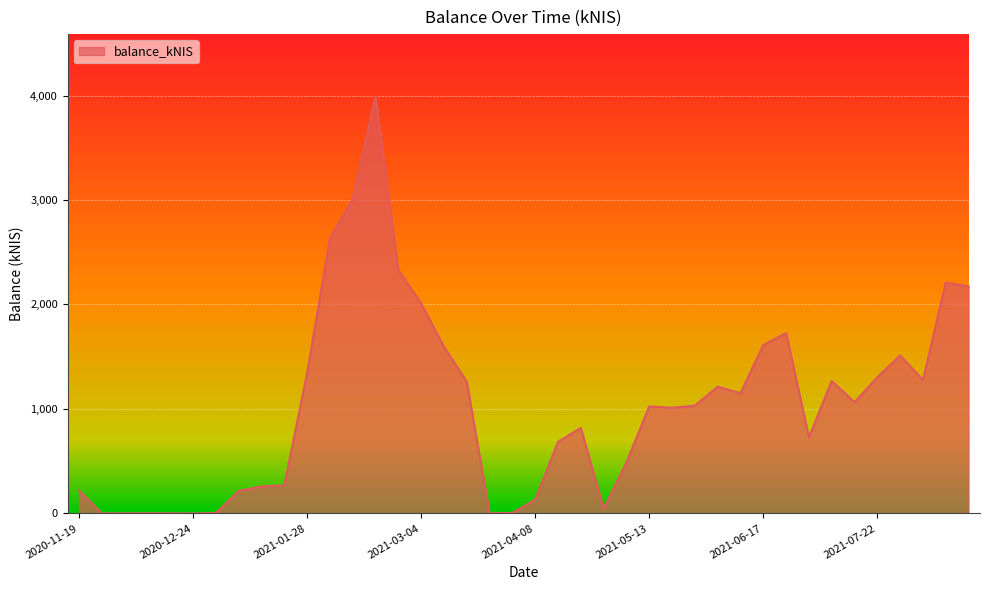

True or false: the data has more than 2 interior local peaks.

True